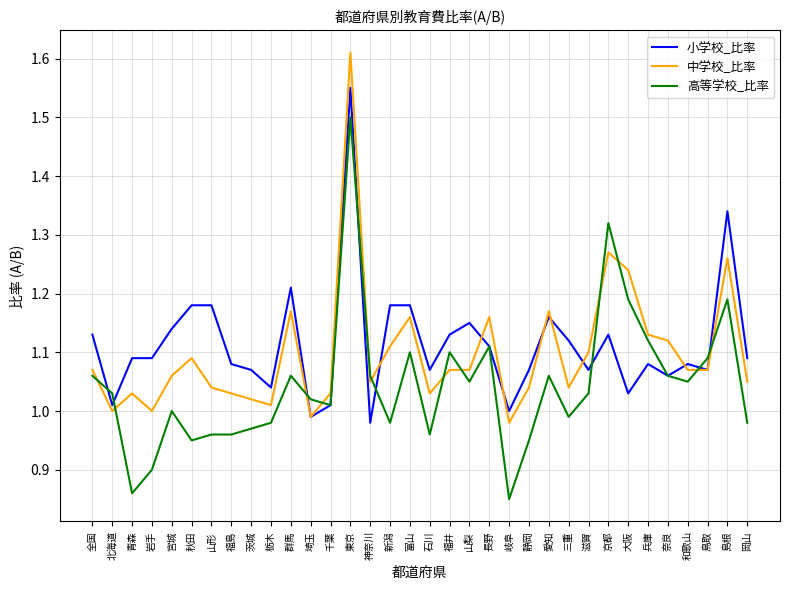

What are all the series names shown in the legend?

小学校_比率, 中学校_比率, 高等学校_比率